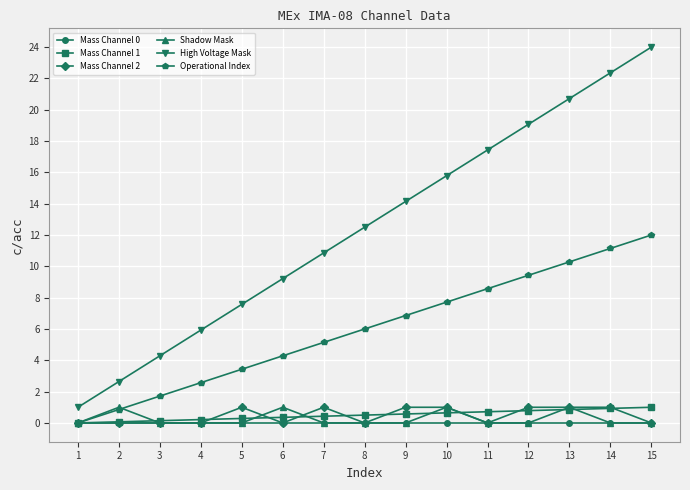

What is the difference between the maximum and minimum values in the Mass Channel 2 series?

1.0